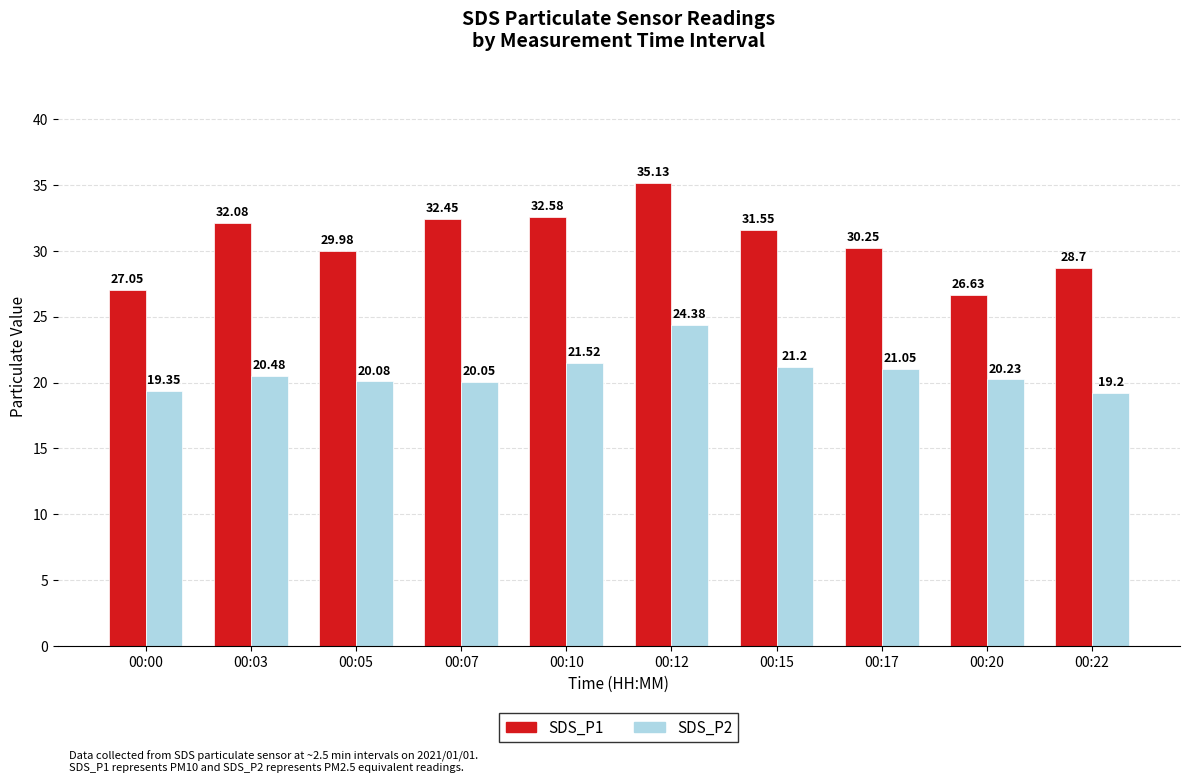

What is the spread (max minus min) of values at 00:20?

6.4